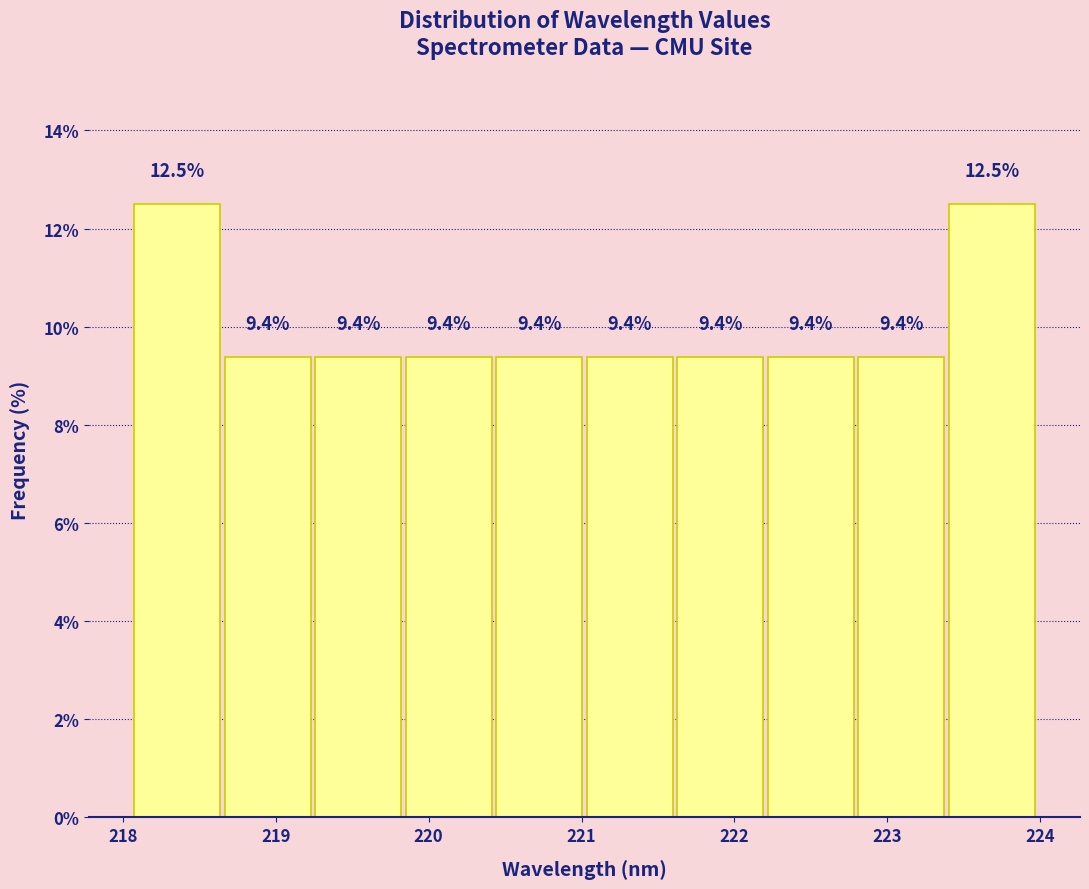

Reading left to right, list every bar in this chart as the range it spans on the x-axis followed by its height. The bar edges are not printed on the chart, so give them approximately, as read against the axis.

218.1 to 218.7: 12.5
218.7 to 219.2: 9.4
219.2 to 219.8: 9.4
219.8 to 220.4: 9.4
220.4 to 221.0: 9.4
221.0 to 221.6: 9.4
221.6 to 222.2: 9.4
222.2 to 222.8: 9.4
222.8 to 223.4: 9.4
223.4 to 224.0: 12.5